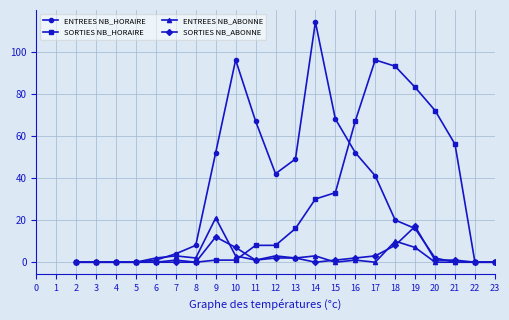

True or false: ENTREES NB_ABONNE has more than 0 interior local peaks.

True